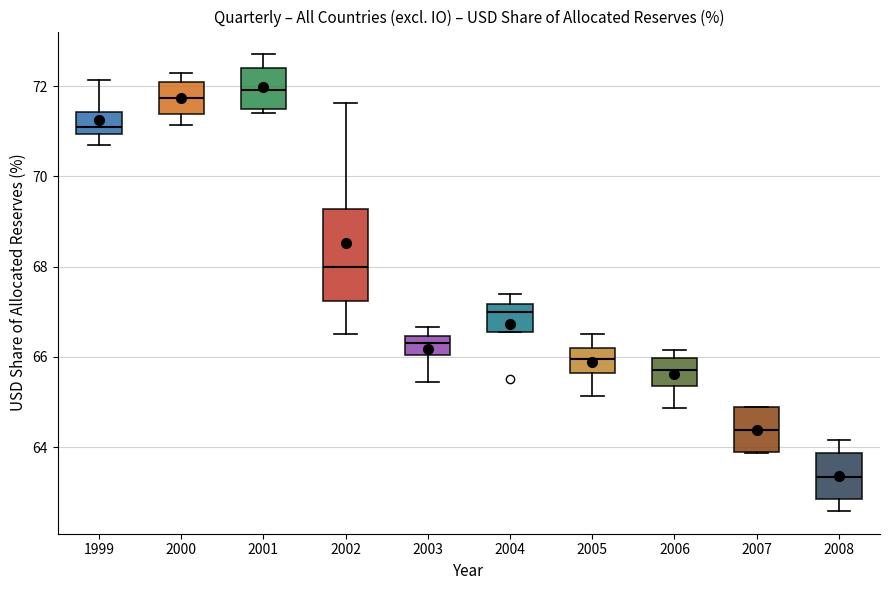

Where does the upper whisker of the box at x = 2004 end on the y-axis? The values are not printed on the chart, so give them approximately, as read against the axis.

67.4